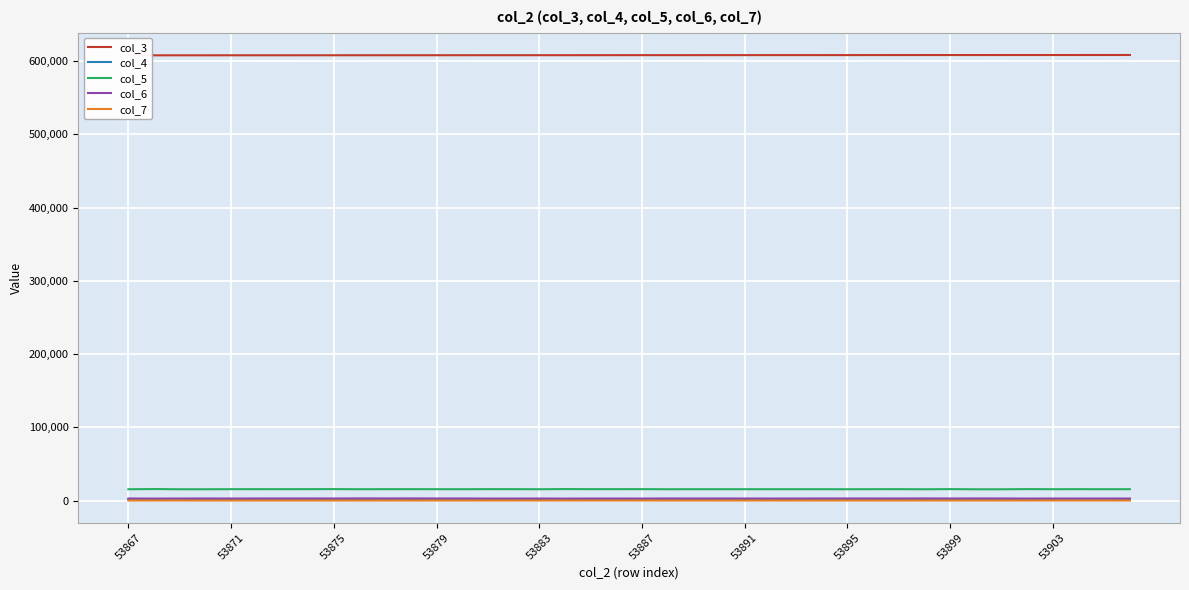

What is the difference between the maximum and second lowest values in the col_7 series?

31